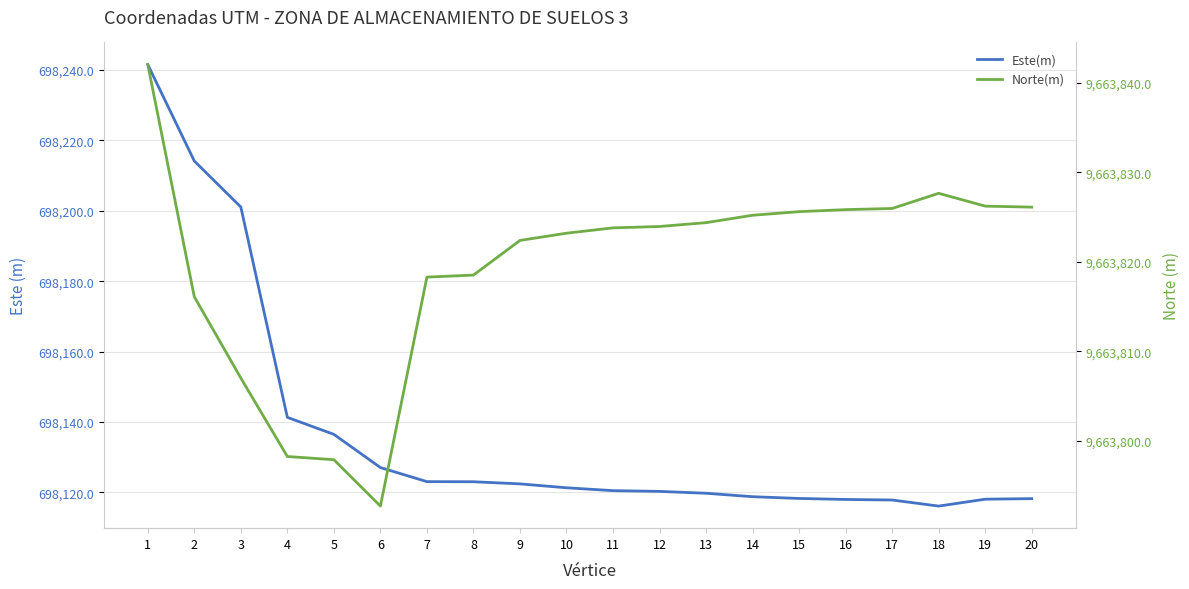

Is the value of Norte(m) at 7 greater than the value of Este(m) at 18?

Yes